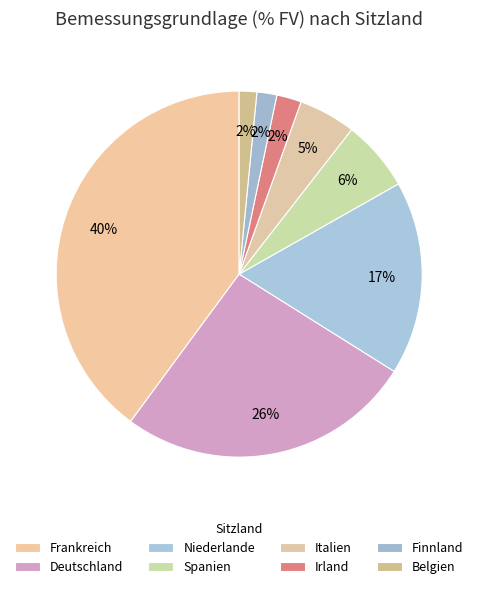

Approximately how many times larger is the value at Finnland compared to Spanien?

0.3